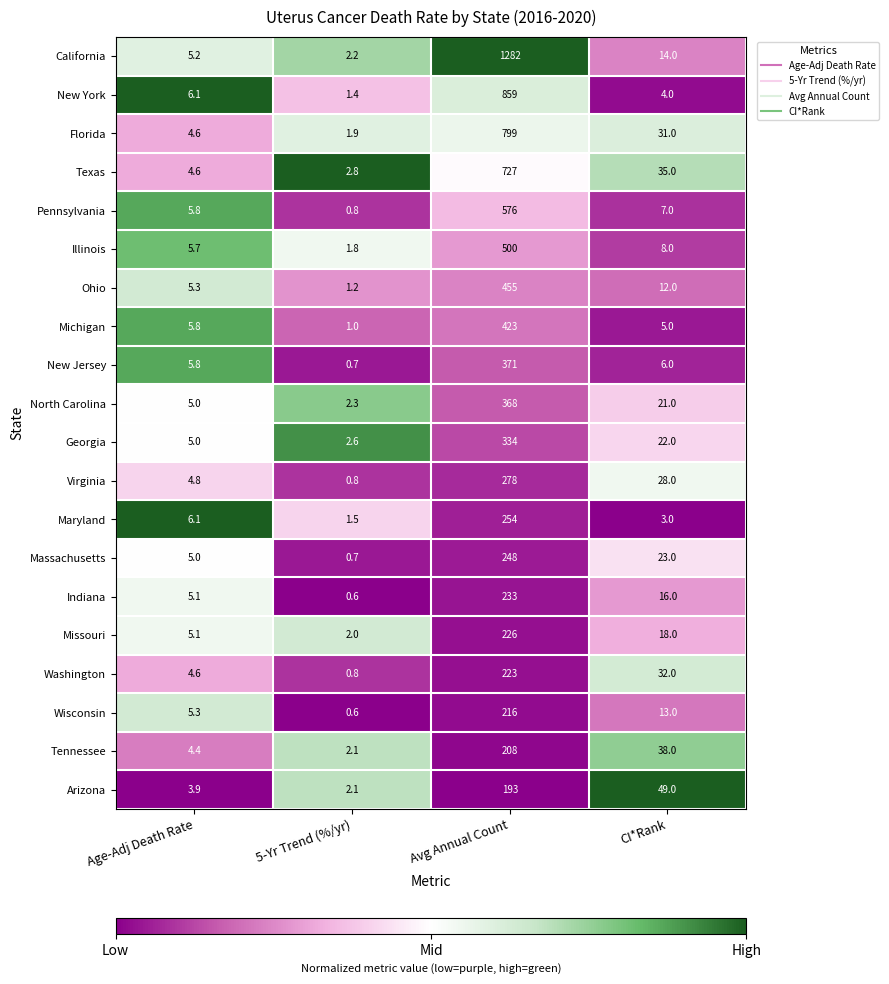

What is the spread (max minus min) of values at Age-Adj Death Rate?

2.2